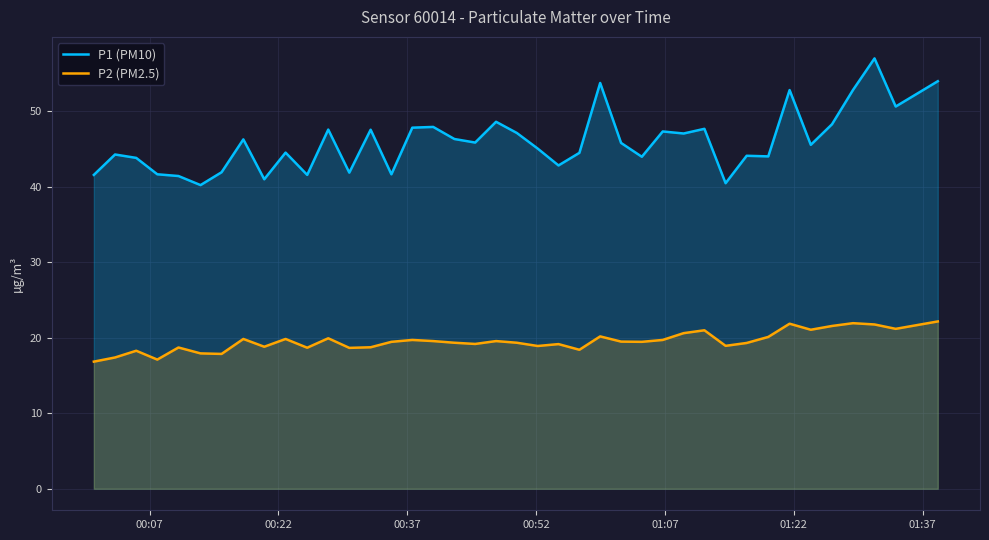

Rank the series by their maximum value, from highest to lowest.

P1 (PM10), P2 (PM2.5)